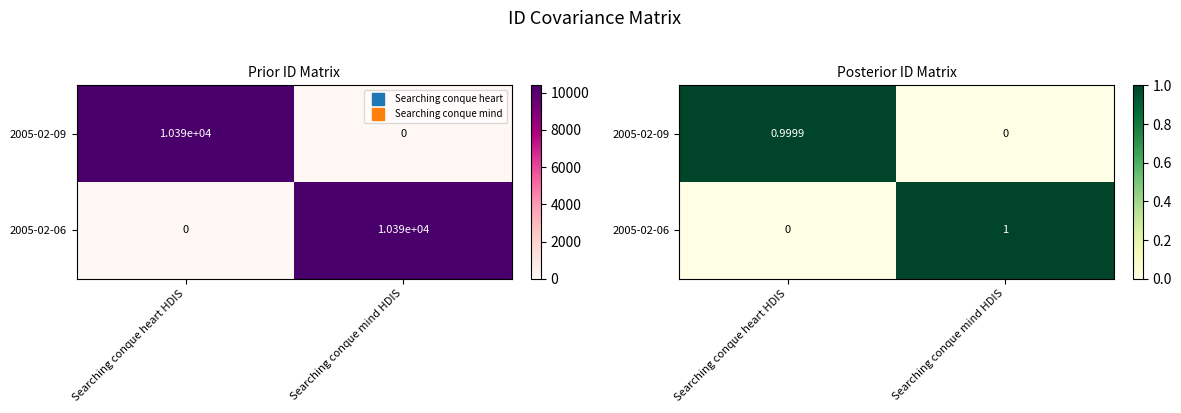

Is it true that 2005-02-09 equals 0.5 at Searching conque heart HDIS?

False